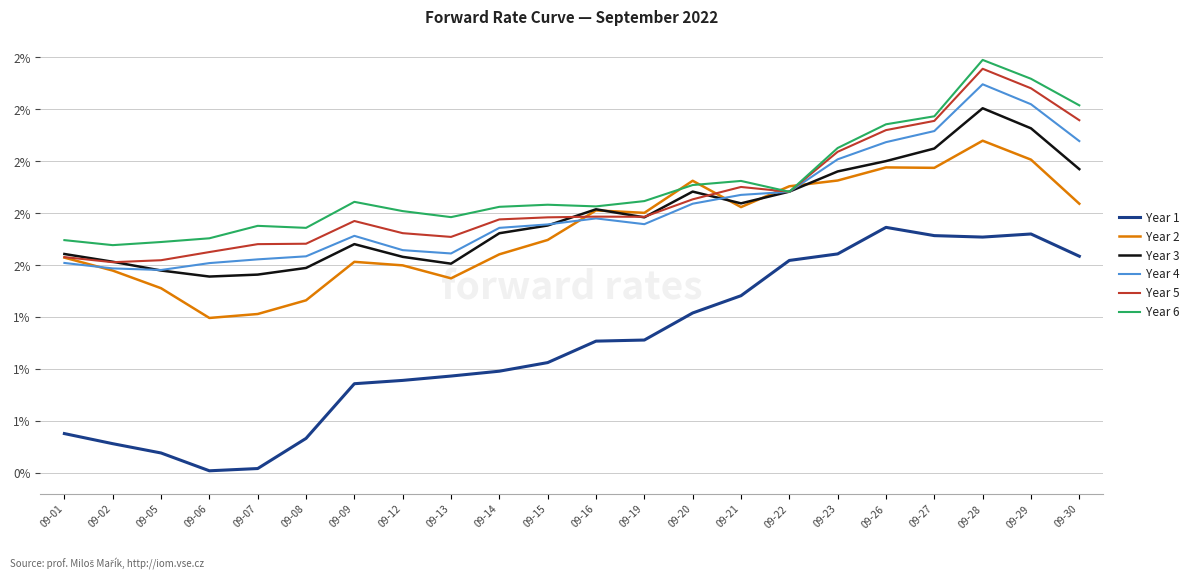

In Year 1, how many points are higher than both neighbors (excluding endpoints)?

2